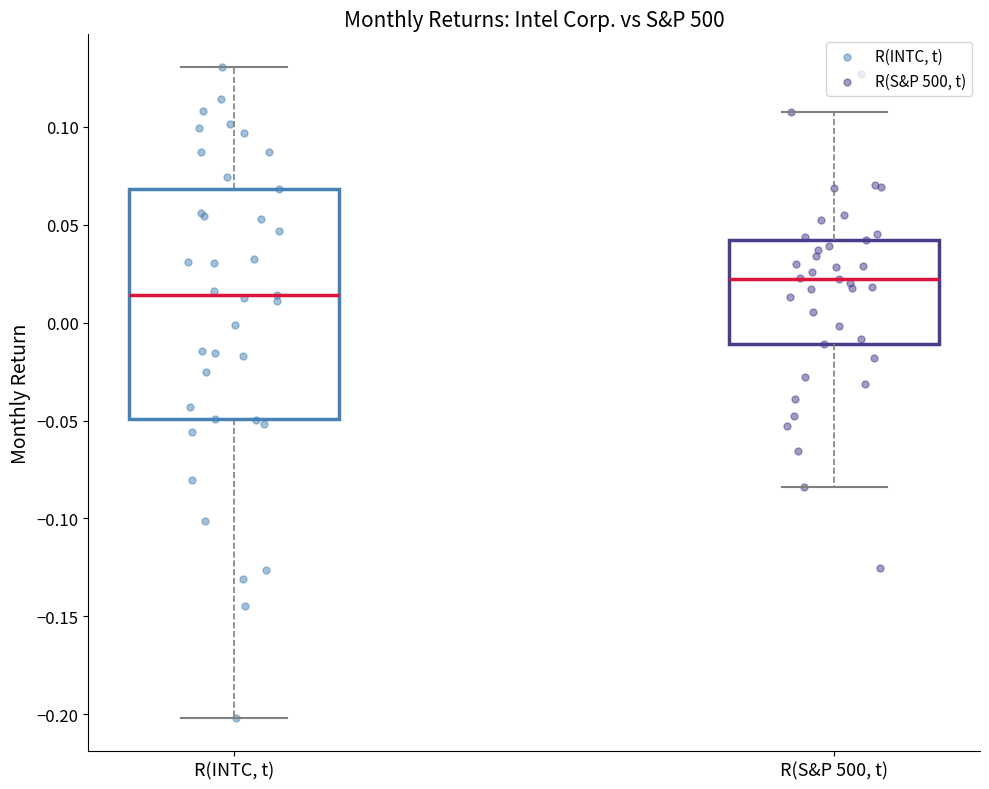

Where does the lower whisker of the box for R(S&P 500, t) end on the y-axis? The values are not printed on the chart, so give them approximately, as read against the axis.

-0.085